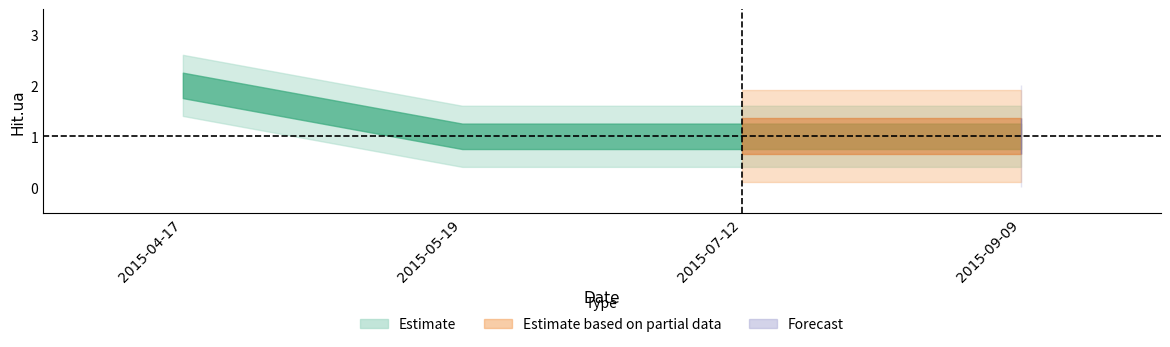

What is the label of the 4th point from the left?

2015-09-09